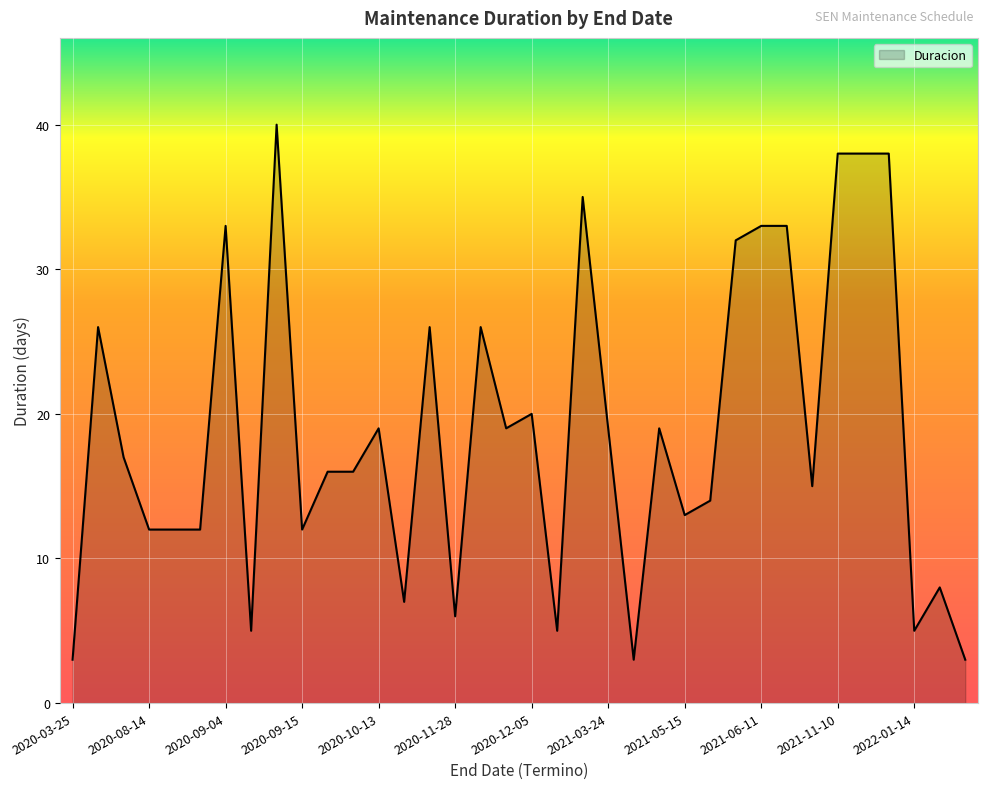

What is the minimum value shown in the chart?

3